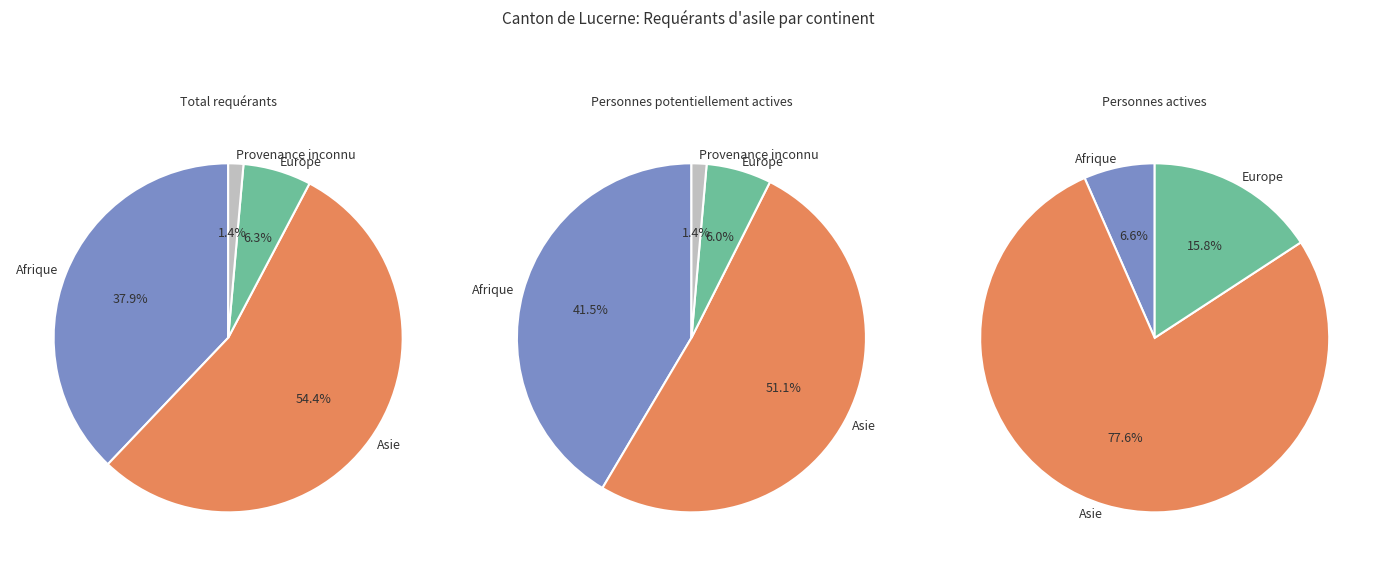

What is the largest slice in the pie chart?

Asie